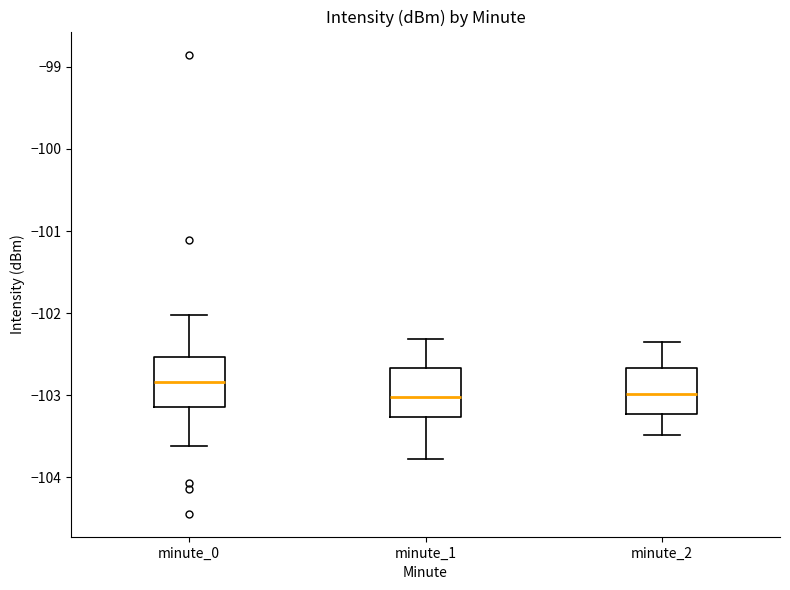

Reading left to right, transcribe this box plot: for each box, give where its median line is, the range the box spans, and where its two whiskers end, as read against the y-axis. The values are not printed on the chart, so give them approximately, as read against the axis.

minute_0: median -102.8, box -103.1 to -102.5, whiskers -103.6 to -102.0
minute_1: median -103.0, box -103.3 to -102.7, whiskers -103.8 to -102.3
minute_2: median -103.0, box -103.2 to -102.7, whiskers -103.5 to -102.3